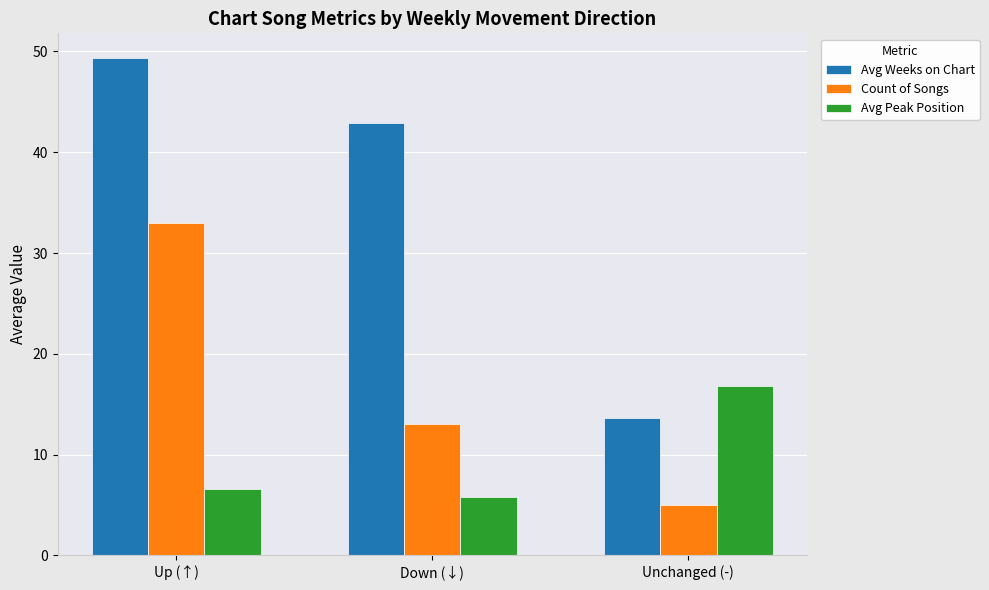

What is the minimum value shown in the chart?

5.0